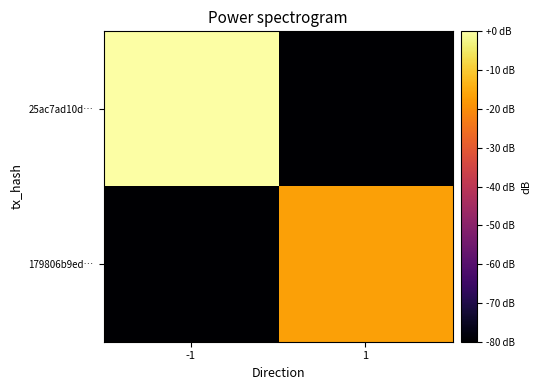

What is the spread (max minus min) of values at 1?

63.2